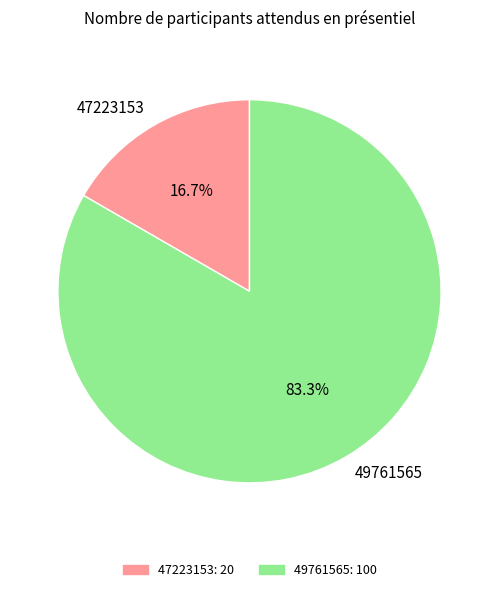

Is there any slice that represents more than half of the pie?

Yes